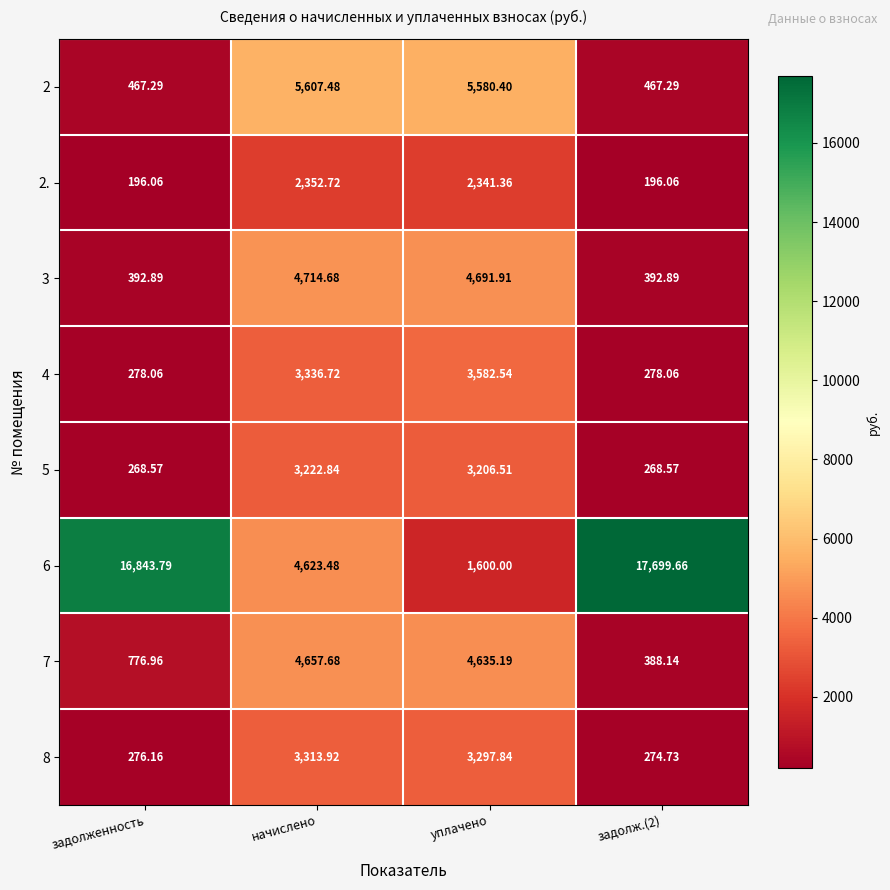

Is the value of 2. at задолж.(2) greater than the value of 3 at начислено?

No